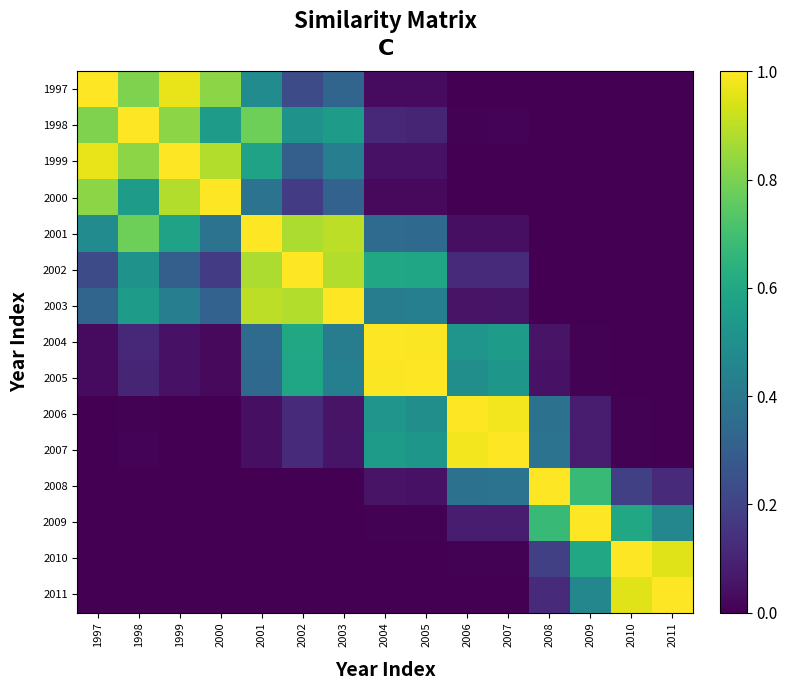

Reading left to right, extract all data points from this chart.

1997: 1997=1.0	1998=0.8	1999=1.0	2000=0.8	2001=0.5	2002=0.2	2003=0.3	2004=0.0	2005=0.0	2006=0.0	2007=0.0	2008=0.0	2009=0.0	2010=0.0	2011=0.0
1998: 1997=0.8	1998=1.0	1999=0.8	2000=0.5	2001=0.8	2002=0.5	2003=0.5	2004=0.1	2005=0.1	2006=0.0	2007=0.0	2008=0.0	2009=0.0	2010=0.0	2011=0.0
1999: 1997=1.0	1998=0.8	1999=1.0	2000=0.9	2001=0.6	2002=0.3	2003=0.4	2004=0.0	2005=0.0	2006=0.0	2007=0.0	2008=0.0	2009=0.0	2010=0.0	2011=0.0
2000: 1997=0.8	1998=0.5	1999=0.9	2000=1.0	2001=0.4	2002=0.2	2003=0.3	2004=0.0	2005=0.0	2006=0.0	2007=0.0	2008=0.0	2009=0.0	2010=0.0	2011=0.0
2001: 1997=0.5	1998=0.8	1999=0.6	2000=0.4	2001=1.0	2002=0.9	2003=0.9	2004=0.3	2005=0.3	2006=0.0	2007=0.0	2008=0.0	2009=0.0	2010=0.0	2011=0.0
2002: 1997=0.2	1998=0.5	1999=0.3	2000=0.2	2001=0.9	2002=1.0	2003=0.9	2004=0.6	2005=0.6	2006=0.1	2007=0.1	2008=0.0	2009=0.0	2010=0.0	2011=0.0
2003: 1997=0.3	1998=0.5	1999=0.4	2000=0.3	2001=0.9	2002=0.9	2003=1.0	2004=0.4	2005=0.4	2006=0.1	2007=0.1	2008=0.0	2009=0.0	2010=0.0	2011=0.0
2004: 1997=0.0	1998=0.1	1999=0.0	2000=0.0	2001=0.3	2002=0.6	2003=0.4	2004=1.0	2005=1.0	2006=0.5	2007=0.5	2008=0.1	2009=0.0	2010=0.0	2011=0.0
2005: 1997=0.0	1998=0.1	1999=0.0	2000=0.0	2001=0.3	2002=0.6	2003=0.4	2004=1.0	2005=1.0	2006=0.5	2007=0.5	2008=0.0	2009=0.0	2010=0.0	2011=0.0
2006: 1997=0.0	1998=0.0	1999=0.0	2000=0.0	2001=0.0	2002=0.1	2003=0.1	2004=0.5	2005=0.5	2006=1.0	2007=1.0	2008=0.4	2009=0.1	2010=0.0	2011=0.0
2007: 1997=0.0	1998=0.0	1999=0.0	2000=0.0	2001=0.0	2002=0.1	2003=0.1	2004=0.5	2005=0.5	2006=1.0	2007=1.0	2008=0.4	2009=0.1	2010=0.0	2011=0.0
2008: 1997=0.0	1998=0.0	1999=0.0	2000=0.0	2001=0.0	2002=0.0	2003=0.0	2004=0.1	2005=0.0	2006=0.4	2007=0.4	2008=1.0	2009=0.7	2010=0.2	2011=0.1
2009: 1997=0.0	1998=0.0	1999=0.0	2000=0.0	2001=0.0	2002=0.0	2003=0.0	2004=0.0	2005=0.0	2006=0.1	2007=0.1	2008=0.7	2009=1.0	2010=0.6	2011=0.5
2010: 1997=0.0	1998=0.0	1999=0.0	2000=0.0	2001=0.0	2002=0.0	2003=0.0	2004=0.0	2005=0.0	2006=0.0	2007=0.0	2008=0.2	2009=0.6	2010=1.0	2011=1.0
2011: 1997=0.0	1998=0.0	1999=0.0	2000=0.0	2001=0.0	2002=0.0	2003=0.0	2004=0.0	2005=0.0	2006=0.0	2007=0.0	2008=0.1	2009=0.5	2010=1.0	2011=1.0